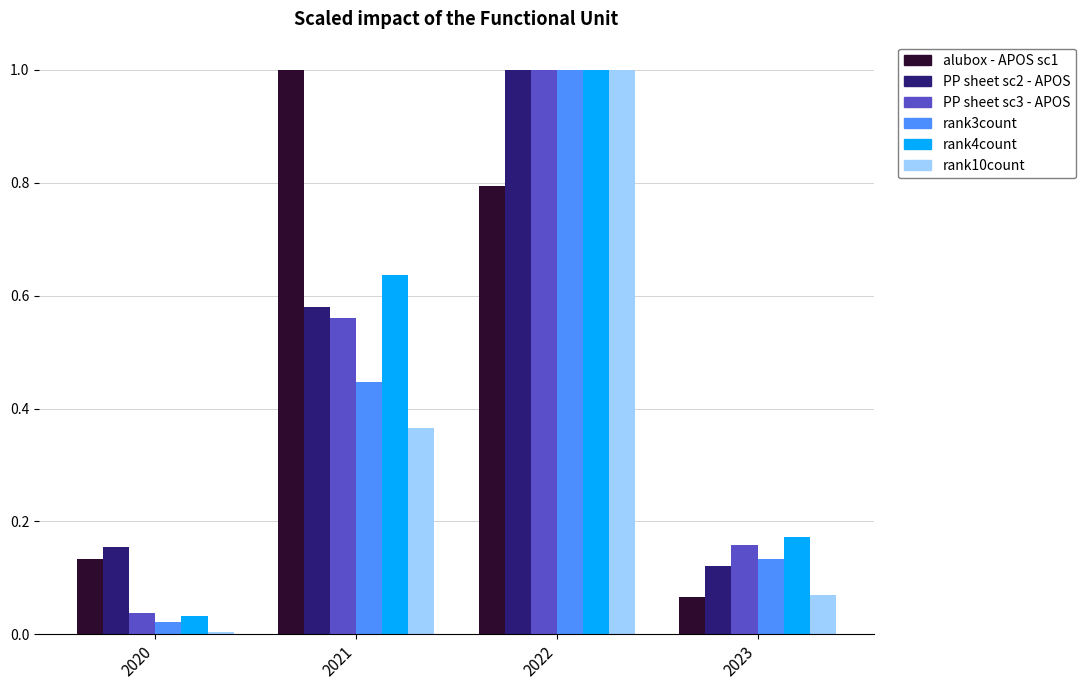

What is the greatest value displayed?

1.0